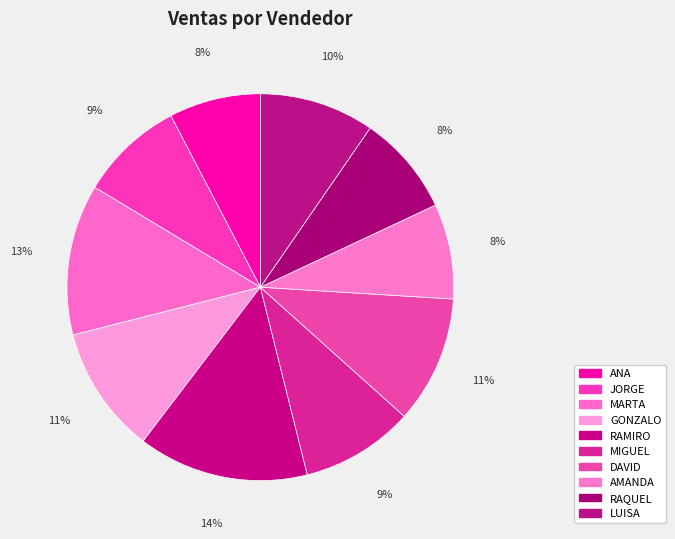

Does AMANDA account for over 50% of the chart?

No